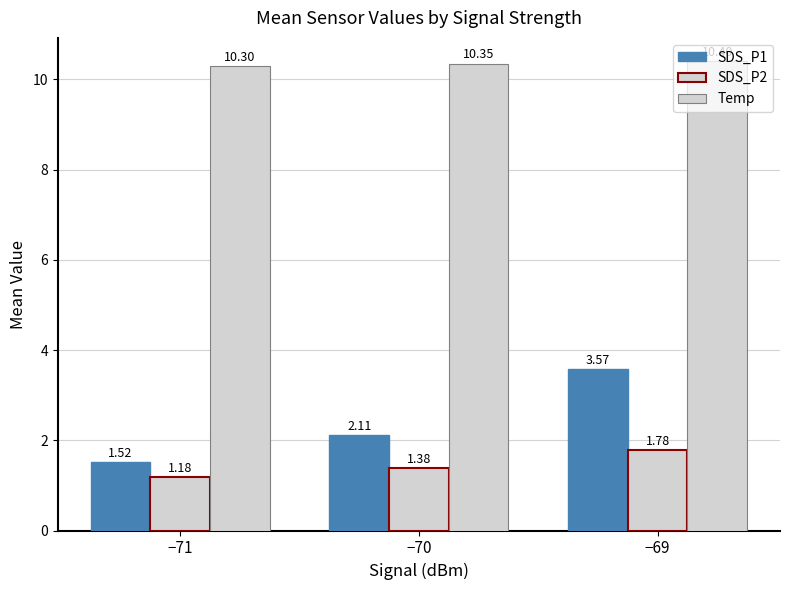

Is the value of SDS_P2 at −69 greater than the value of SDS_P1 at −70?

No